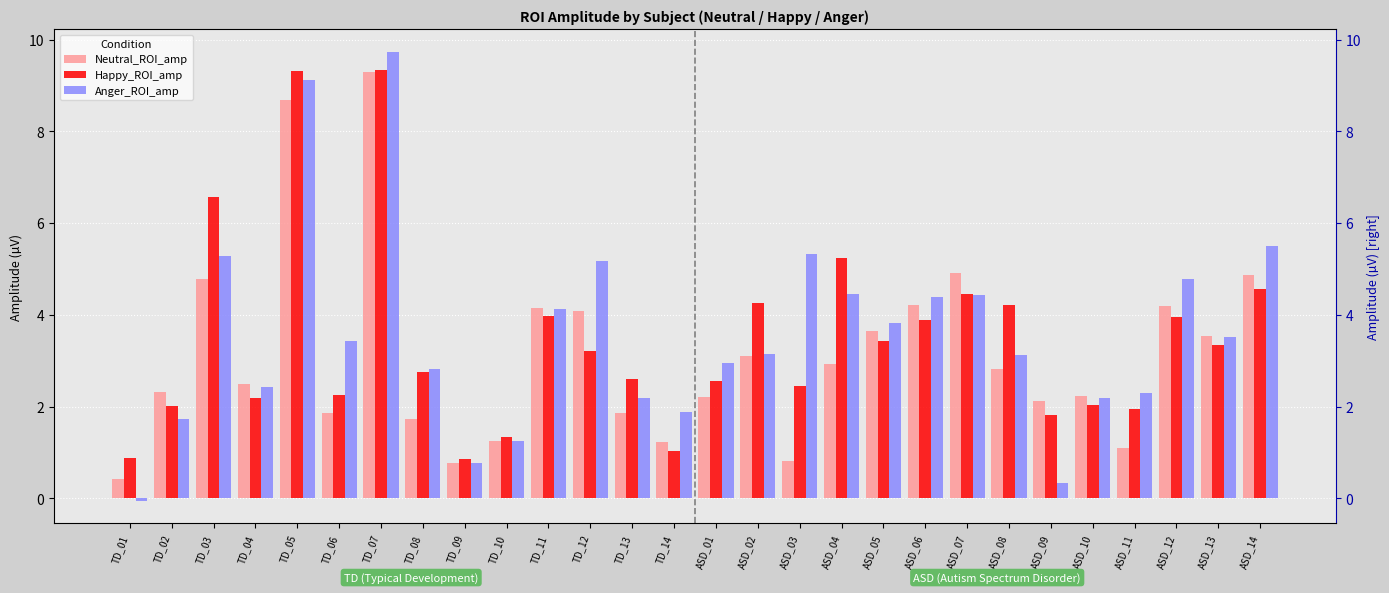

What is the sum of the Happy_ROI_amp values at ASD_01 and TD_13?

5.1